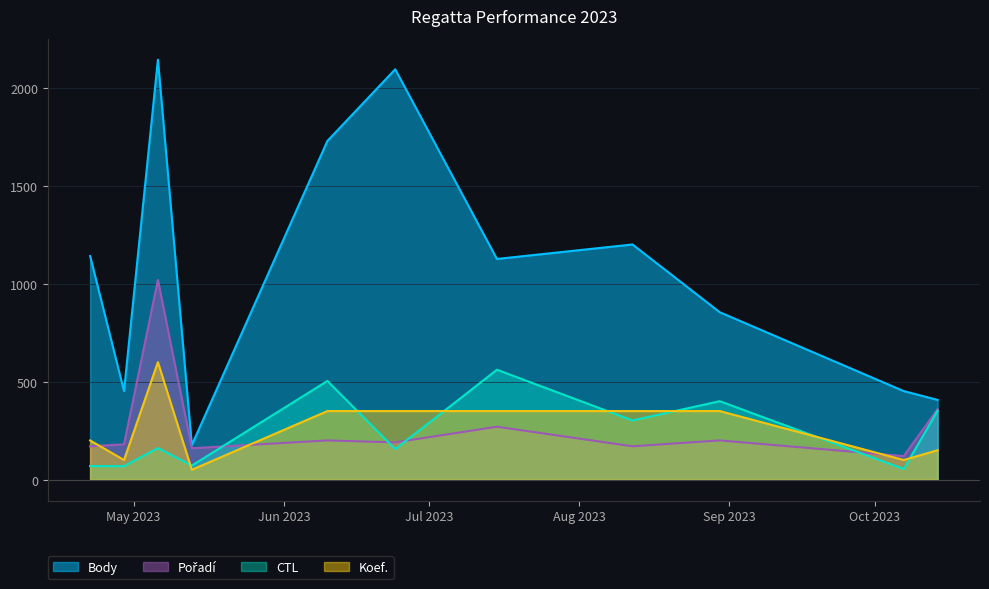

How many interior local peaks does the Koef. series have?

1